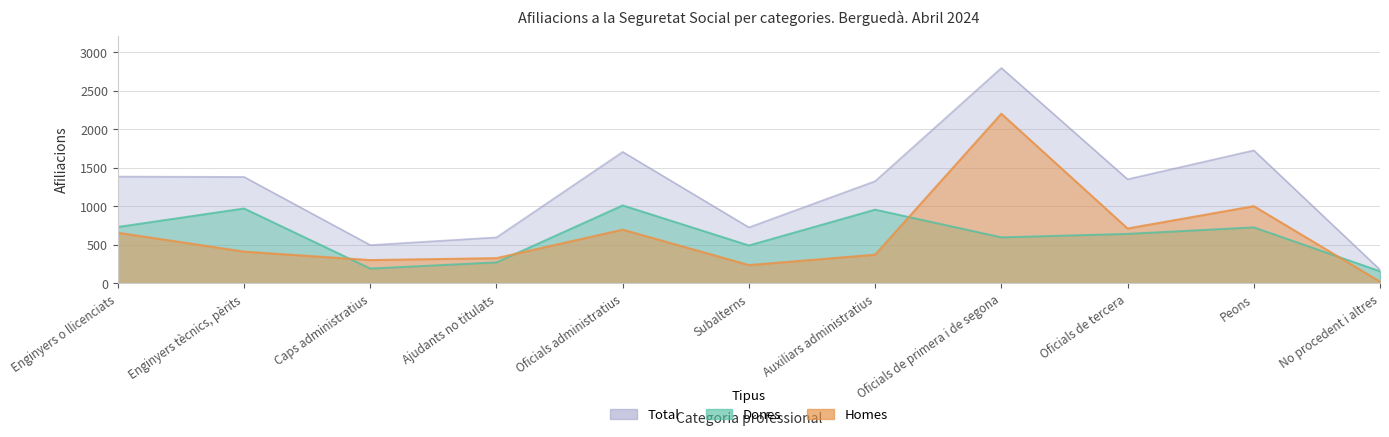

What is the label of the 3rd point from the right?

Oficials de tercera